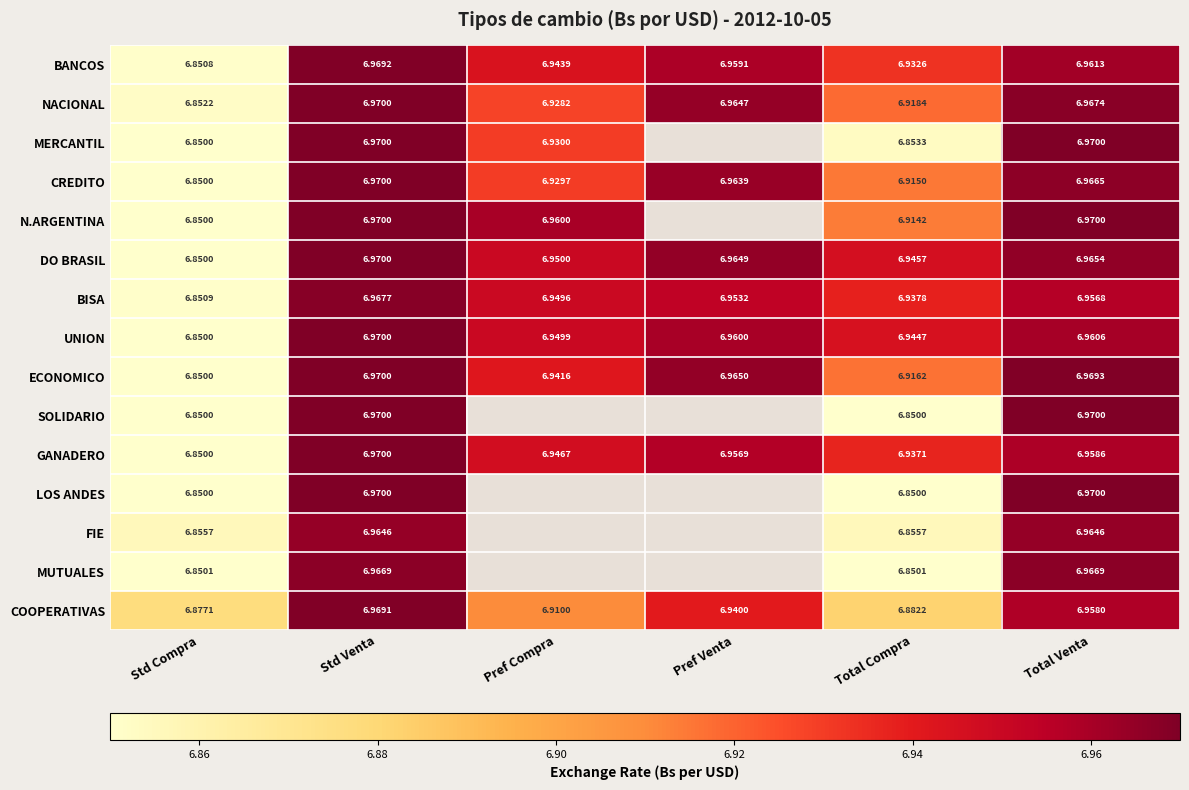

How many series are shown in this chart?

15